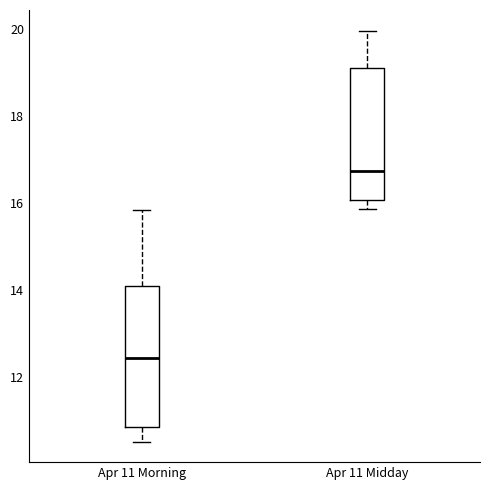

Where does the median line of the box for Apr 11 Morning sit on the y-axis? The values are not printed on the chart, so give them approximately, as read against the axis.

12.4